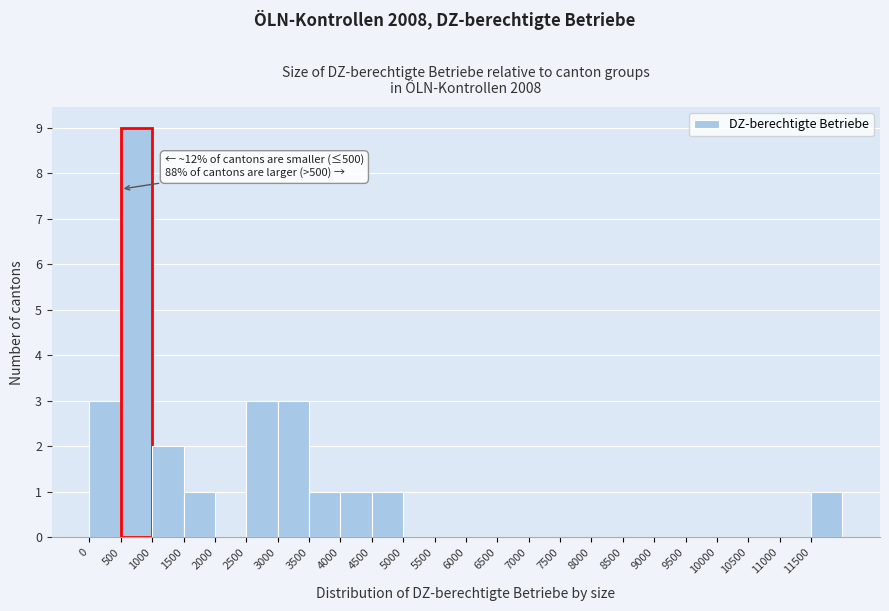

Which range on the x-axis has the tallest bar?

500 to 1000